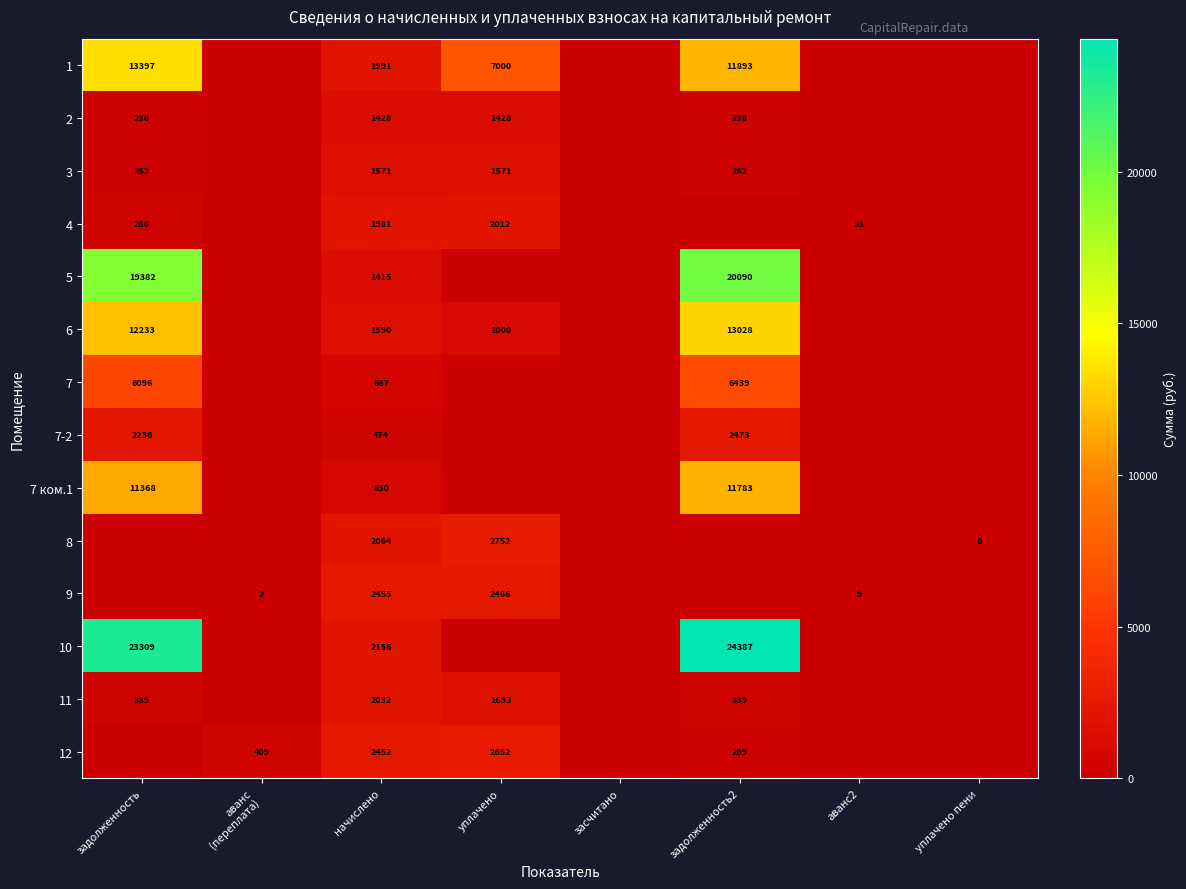

What is the total value across all series at аванс
(переплата)?

410.8